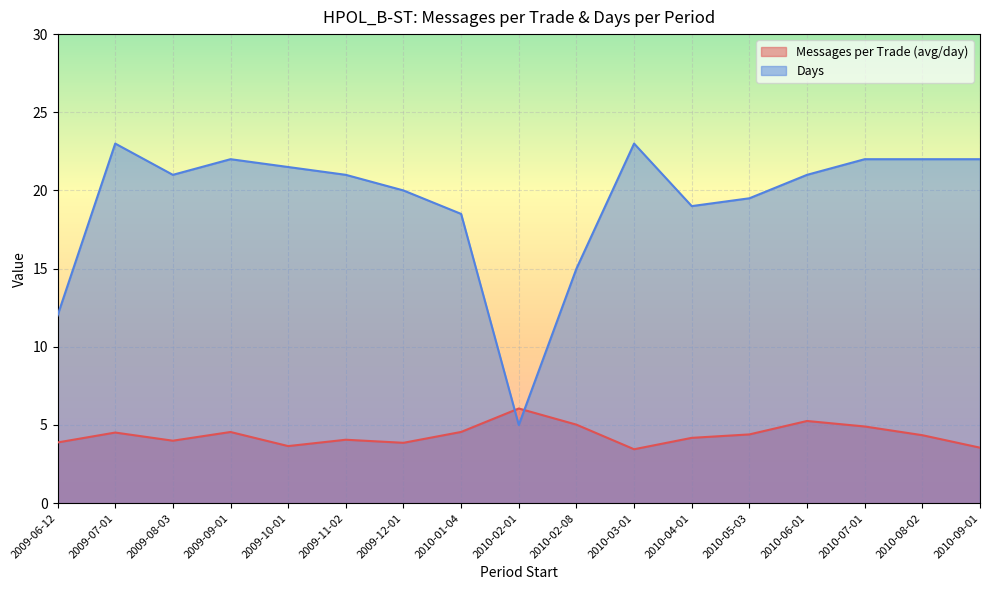

What is the difference between the Messages per Trade (avg/day) values at 2009-10-01 and 2010-04-01?

0.5